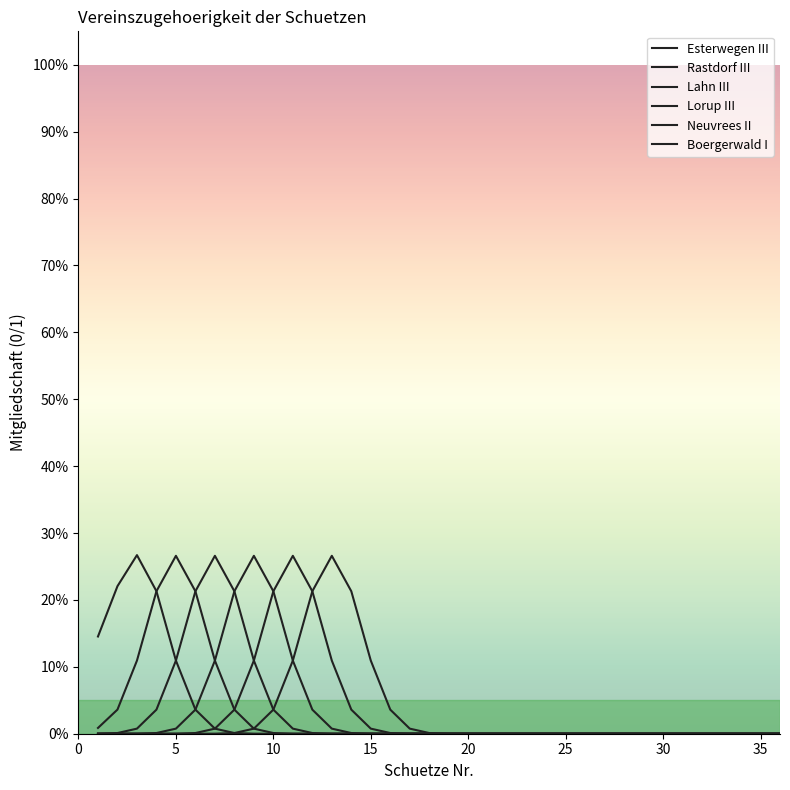

Does the chart display data point markers on the line(s)?

No